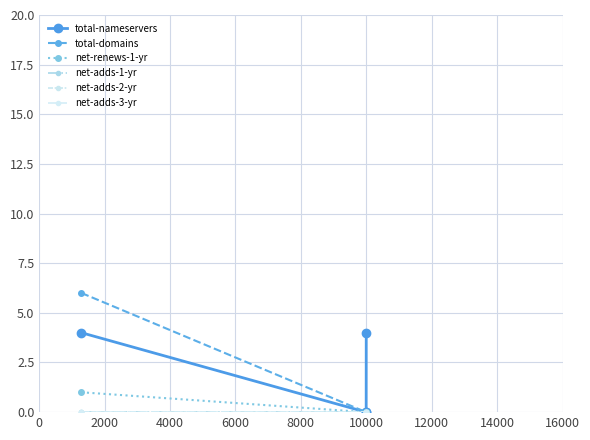

True or false: net-adds-3-yr and total-domains intersect in this chart.

False